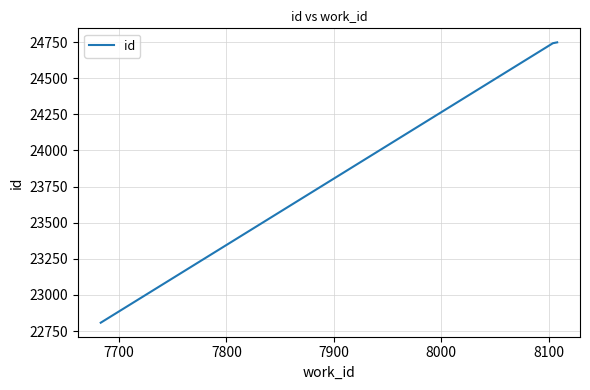

What is the difference between the maximum and minimum values?

1940